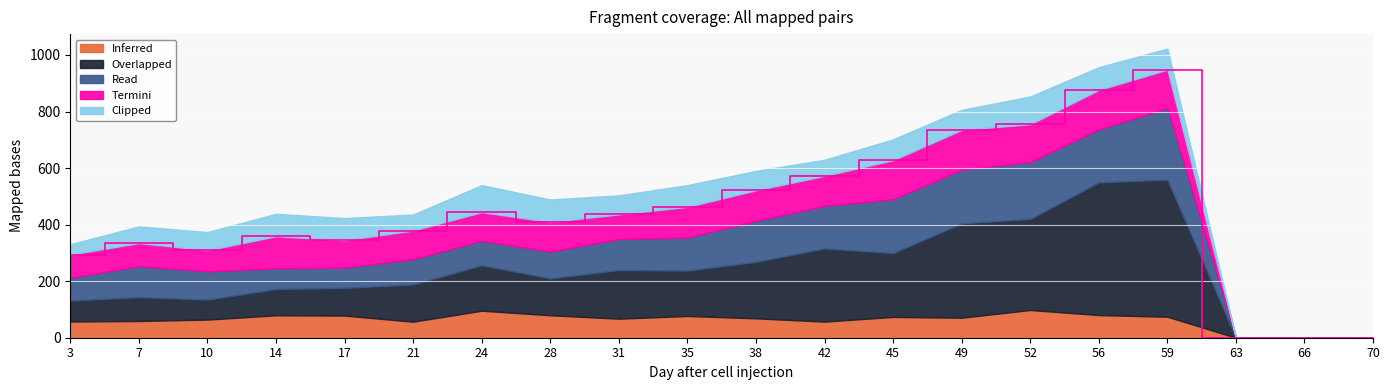

At which category is the sum across all series the highest?

59